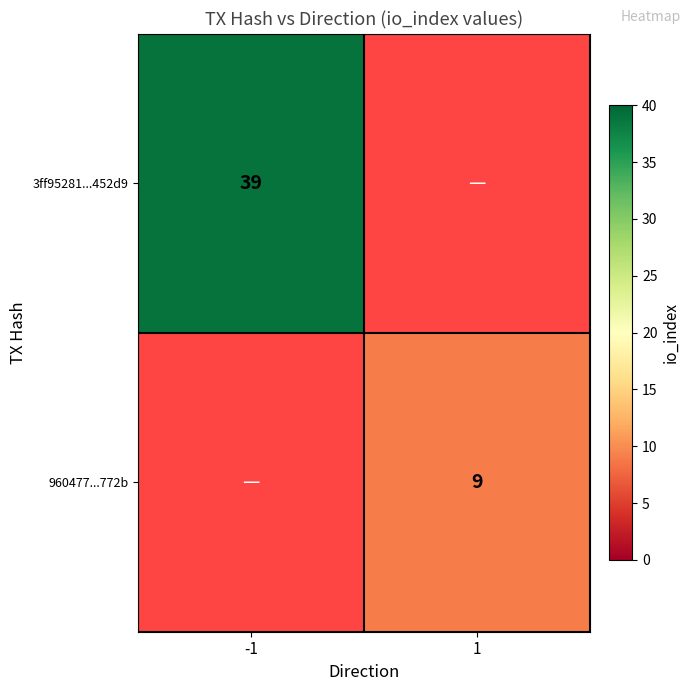

The value of 960477...772b at 1 is 6. True or false?

False